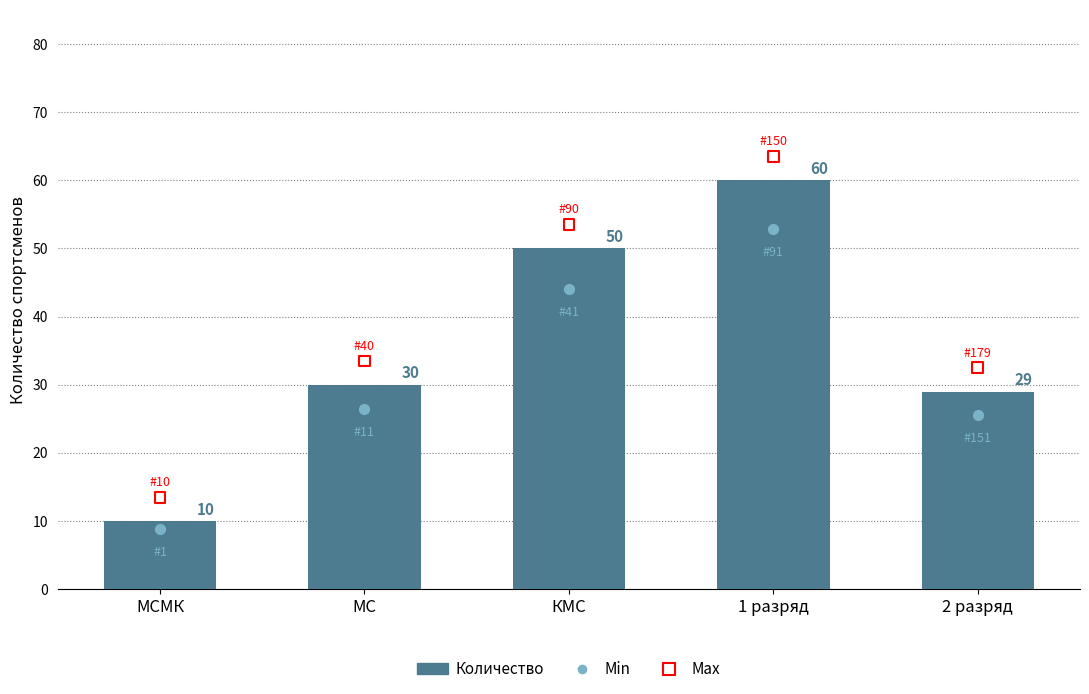

Which series reaches the maximum Y coordinate?

Max